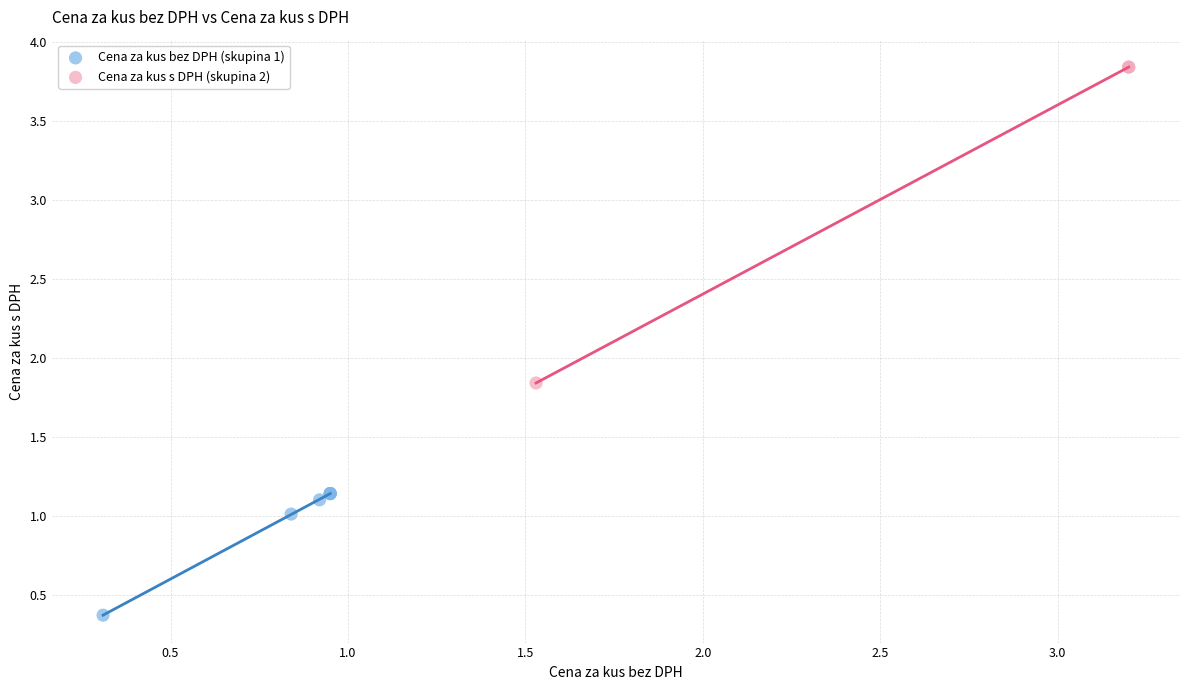

Which series contains the lowest Y value?

Cena za kus bez DPH (skupina 1)